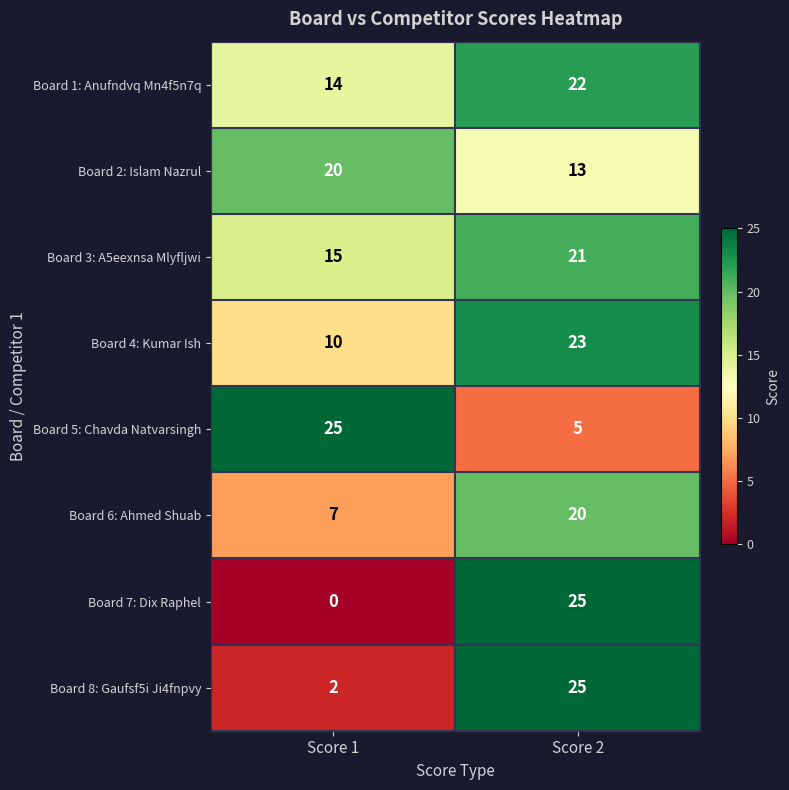

How many data points in Board 8: Gaufsf5i Ji4fnpvy are less than 25?

1